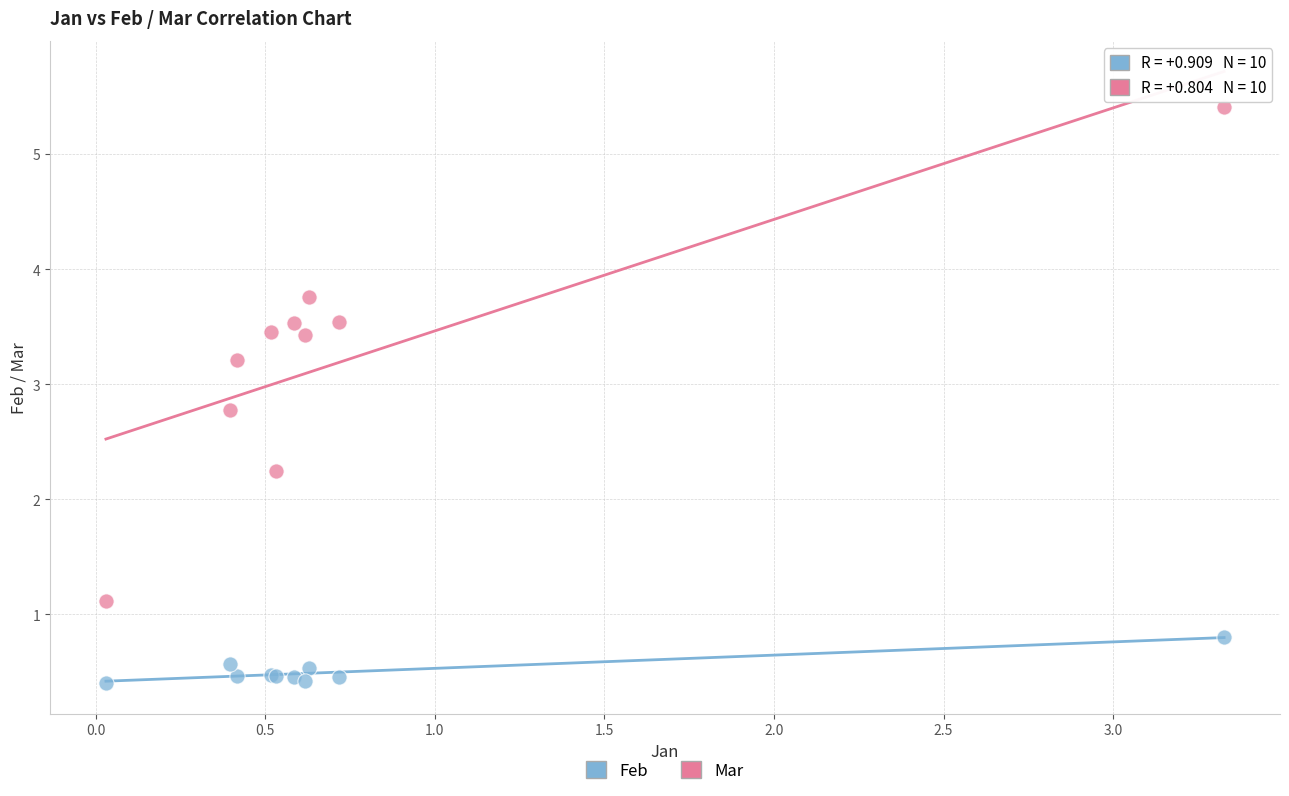

Which series contains the highest Y value?

Mar